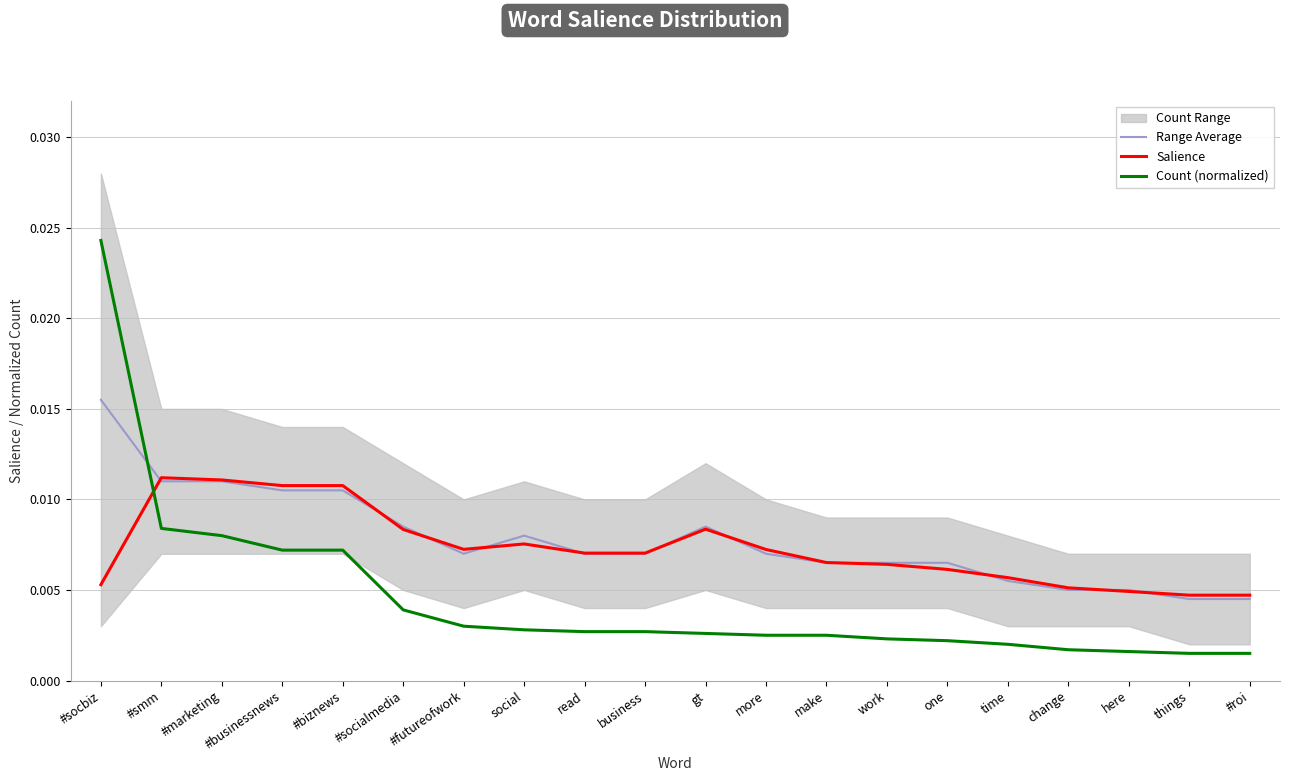

List the labels in order of Range Average value, largest first.

#socbiz, #smm, #marketing, #businessnews, #biznews, #socialmedia, gt, social, #futureofwork, read, business, more, make, work, one, time, change, here, things, #roi